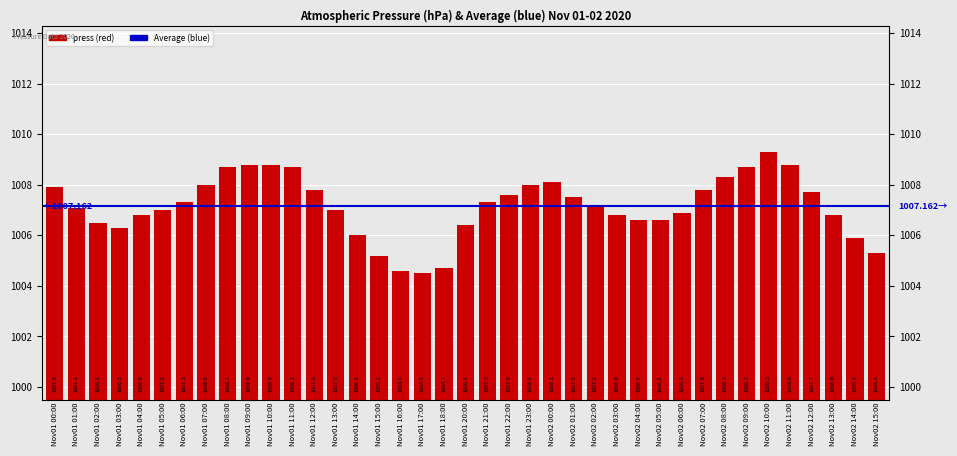

What is the difference between the maximum and second lowest values?

4.7